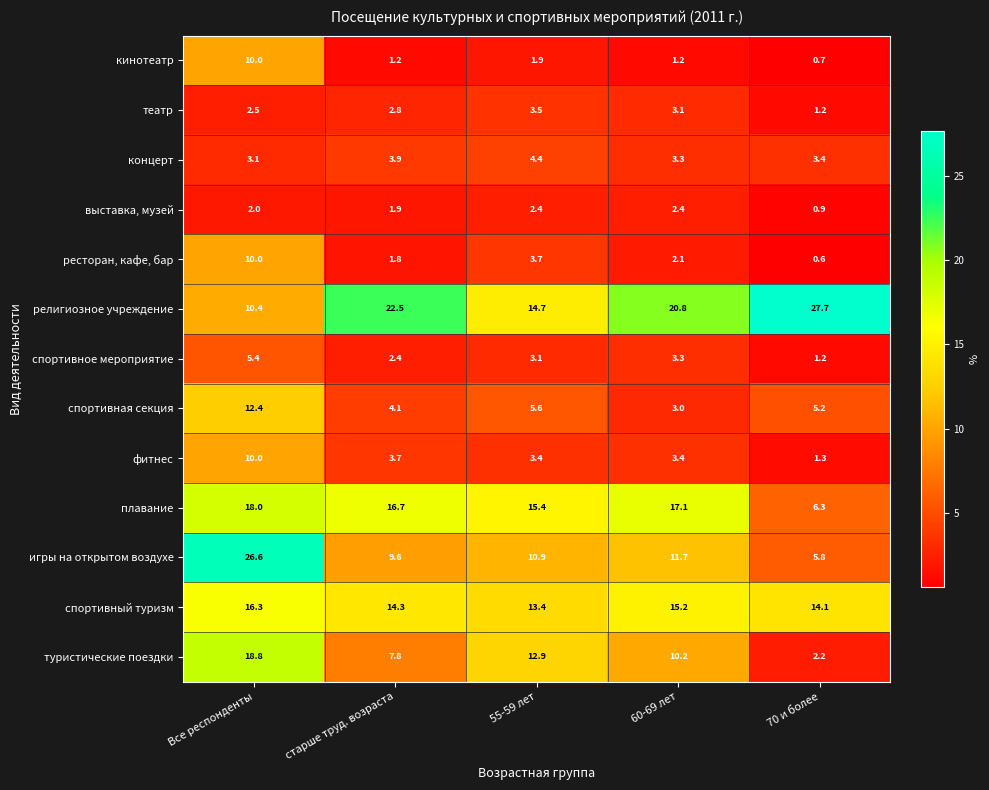

At which category is the sum across all series the highest?

Все респонденты